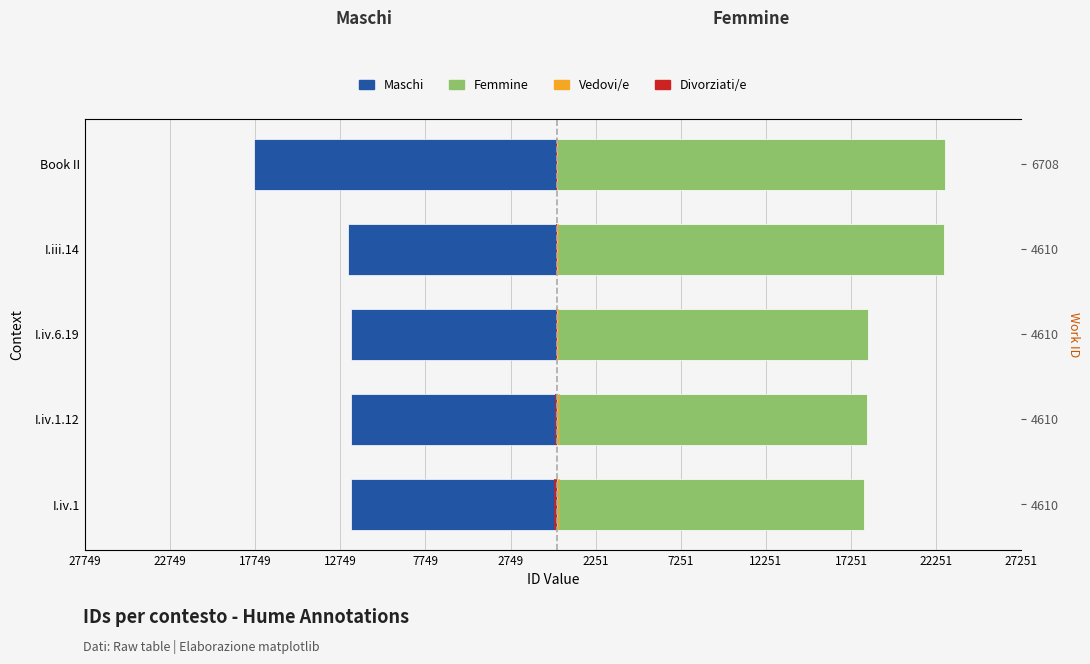

Which series has the largest range (max minus min)?

Maschi